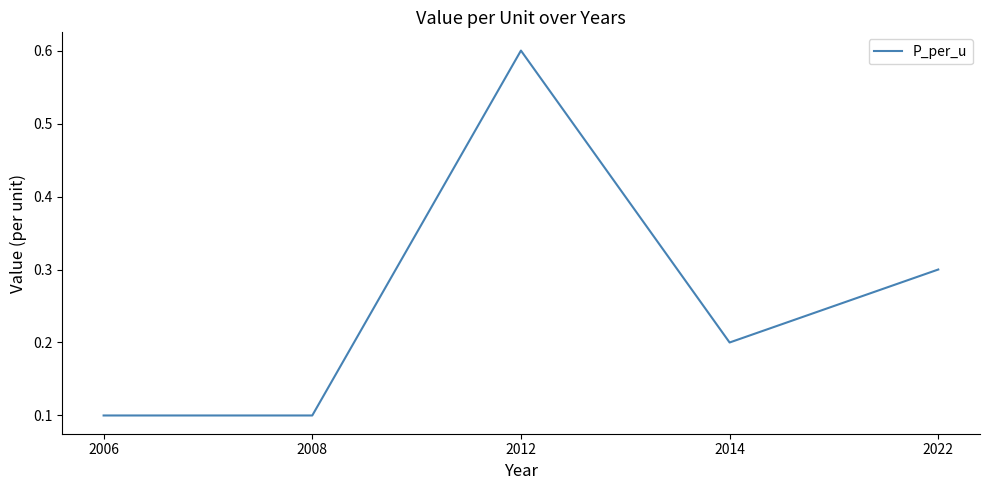

How many values are between 0 and 1?

5